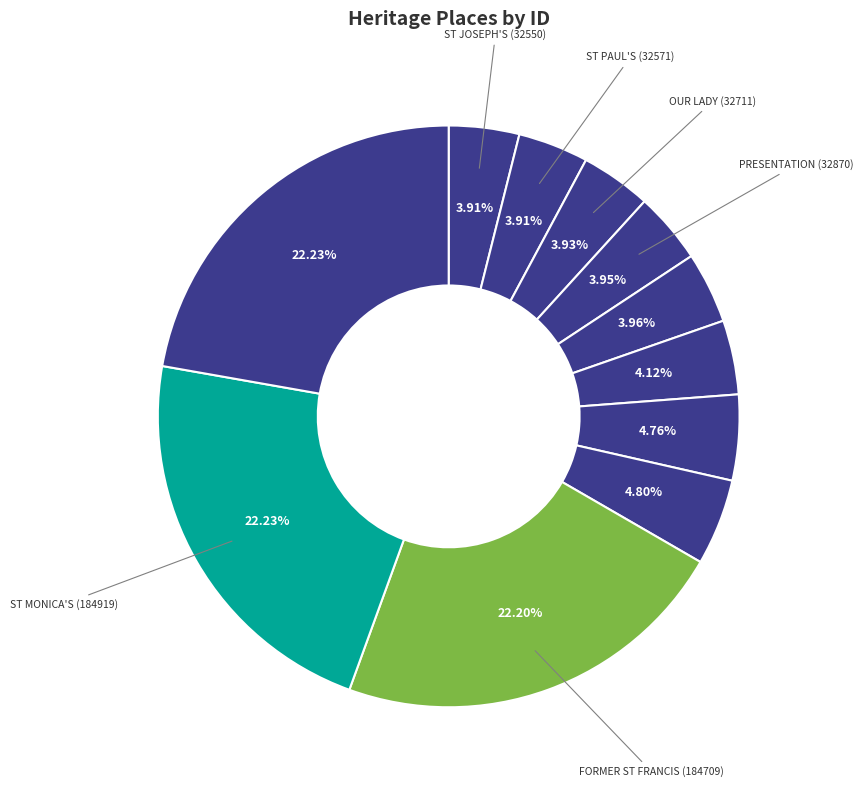

How many slices are in this pie chart?

11